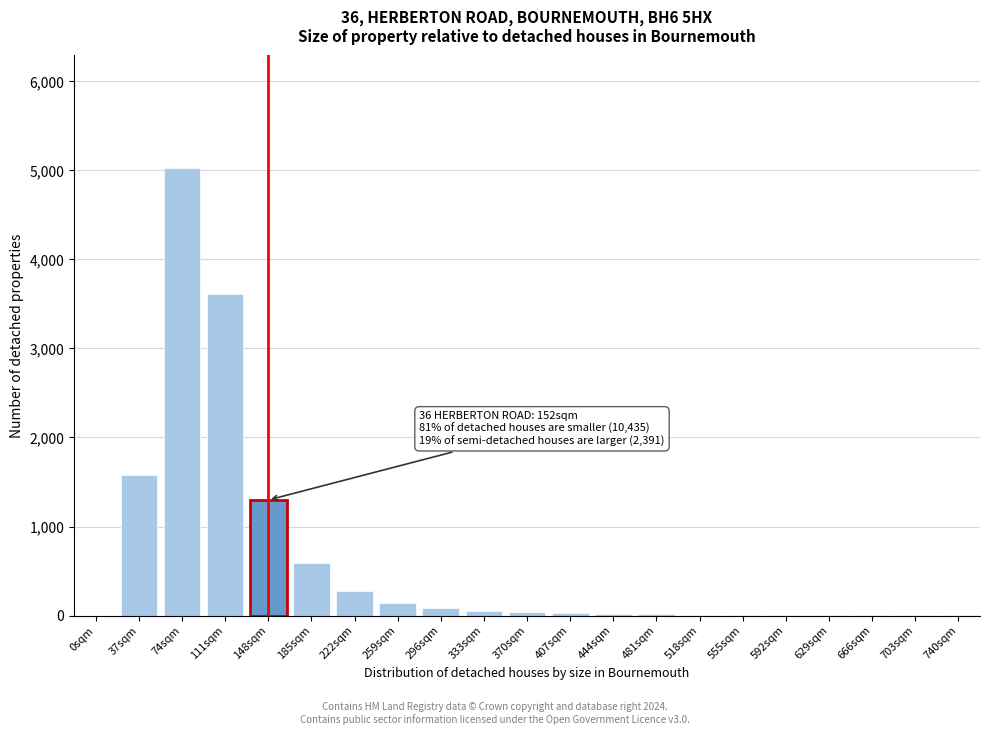

Which label corresponds to the largest value in the chart?

74sqm